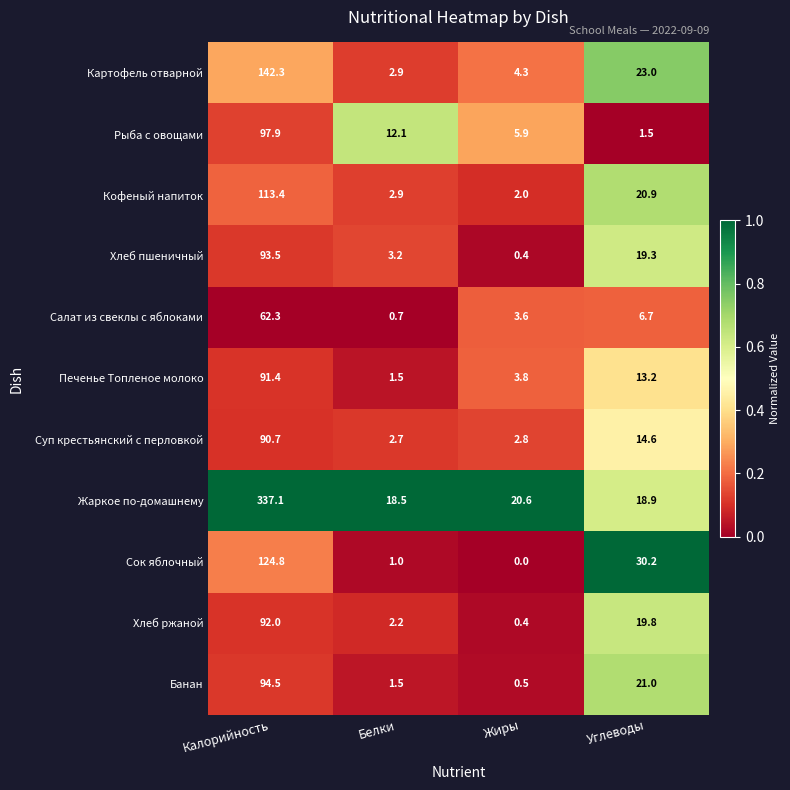

Rank the series by their maximum value, from lowest to highest.

Салат из свеклы с яблоками, Суп крестьянский с перловкой, Печенье Топленое молоко, Хлеб ржаной, Хлеб пшеничный, Банан, Рыба с овощами, Кофеный напиток, Сок яблочный, Картофель отварной, Жаркое по-домашнему